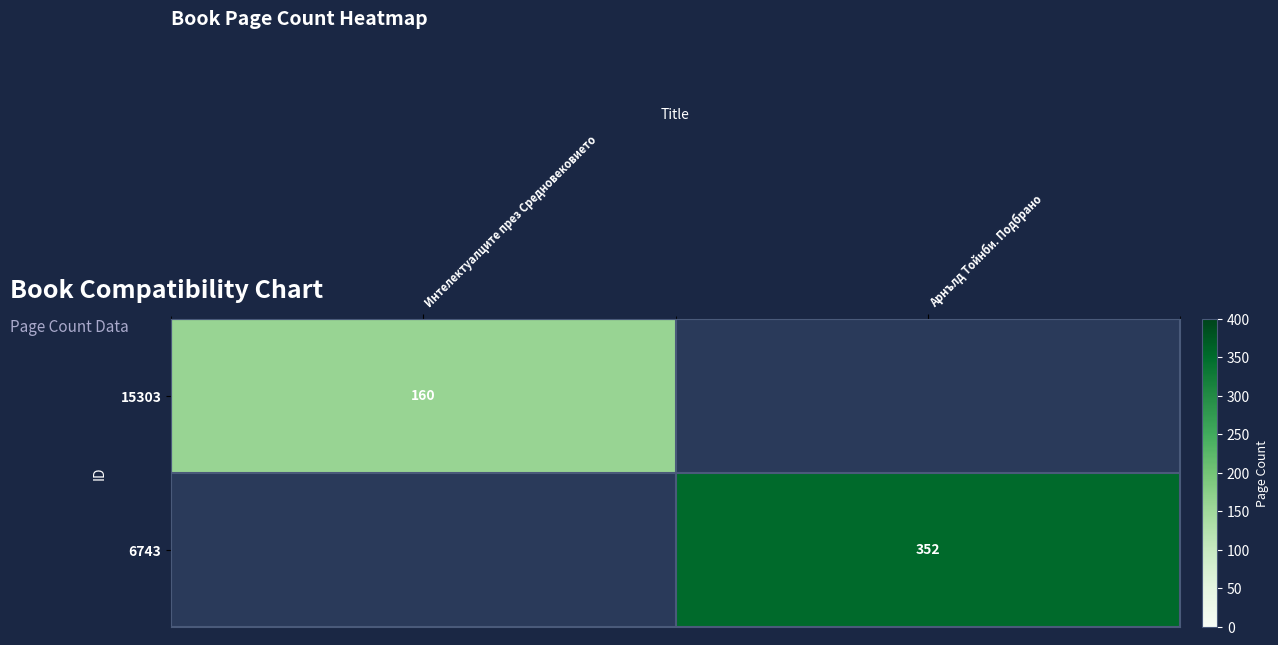

The value of 6743 at Арнълд Тойнби. Подбрано is 352. True or false?

True